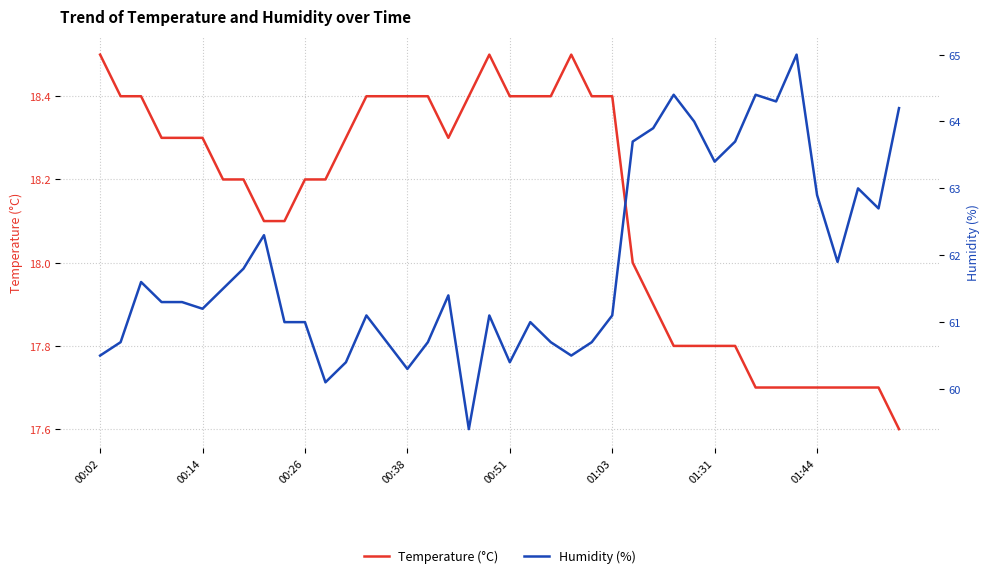

How many lines are shown in the chart?

2